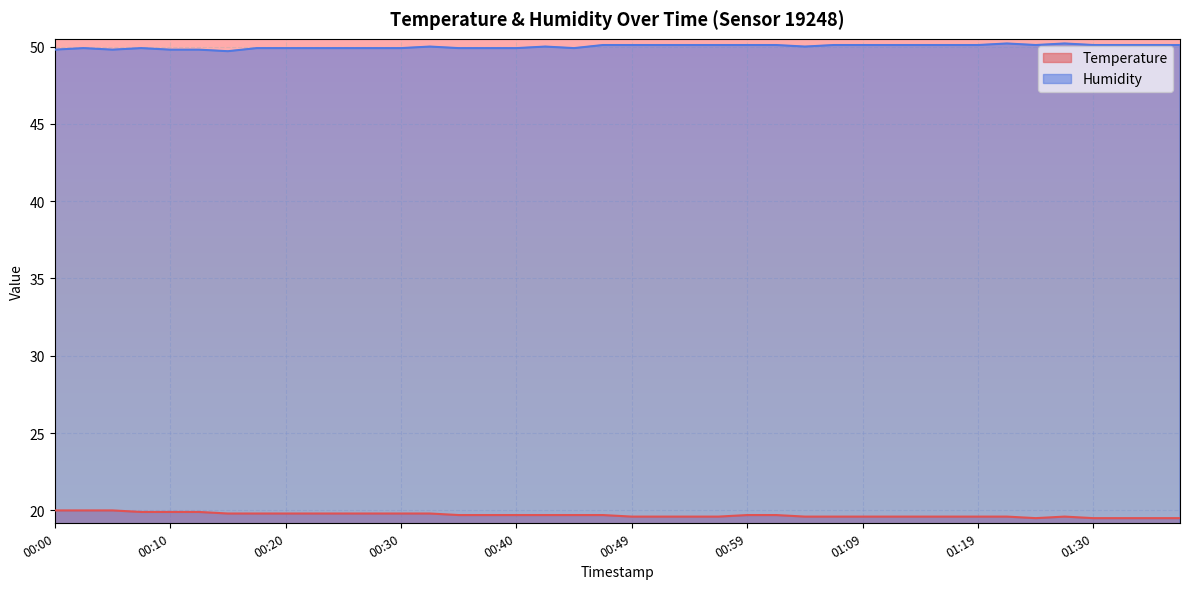

What is the total value across all series at 00:17?

69.7